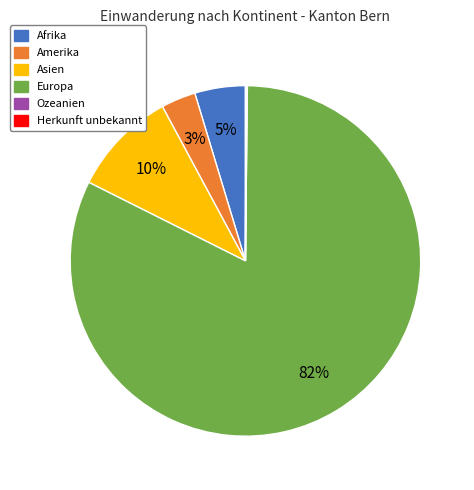

To the nearest percent, what is the difference between the Europa and Amerika slice percentages?

79%